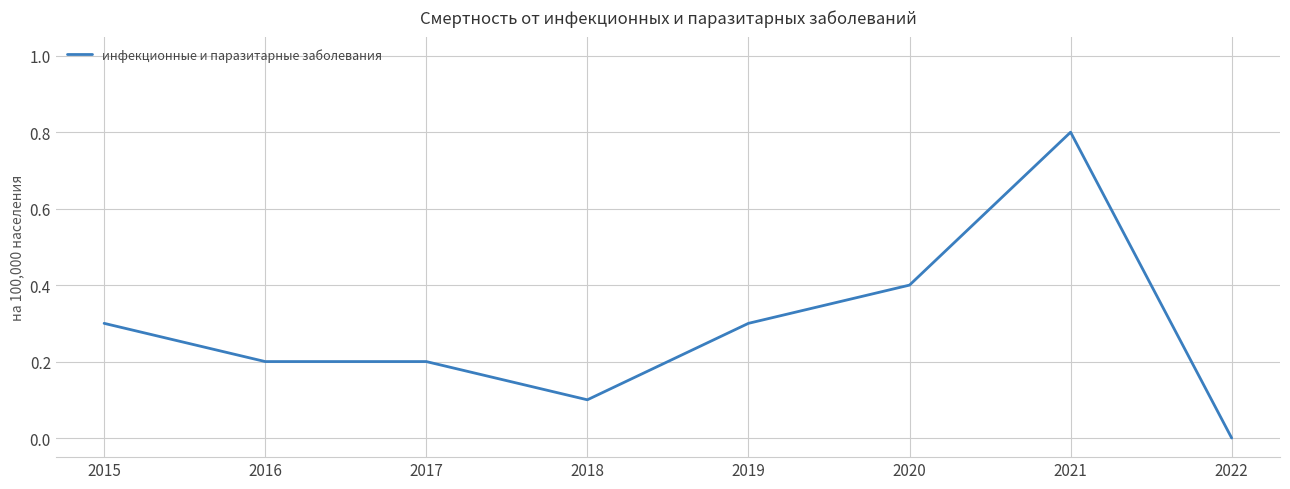

How many lines are shown in the chart?

1